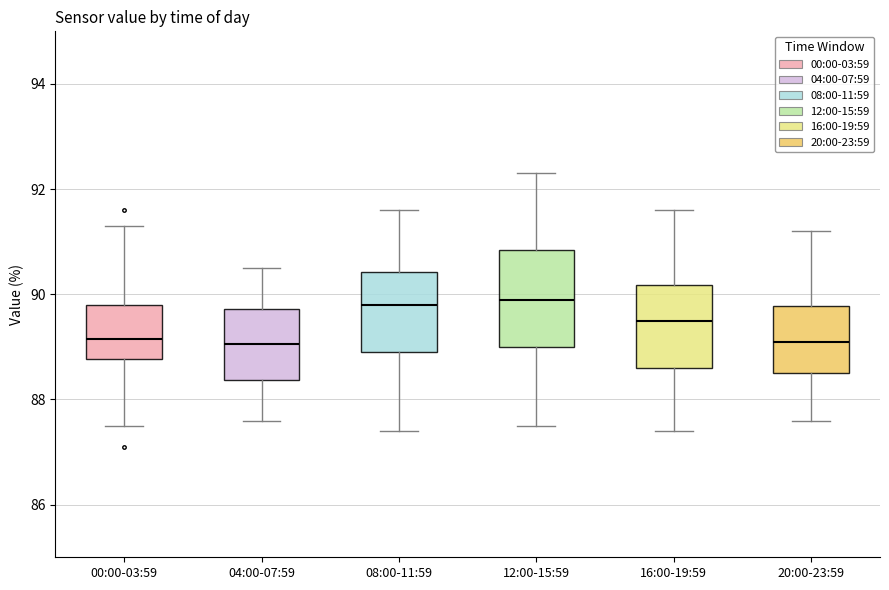

Comparing the boxes themselves (not the whiskers), which one is the tallest?

12:00-15:59